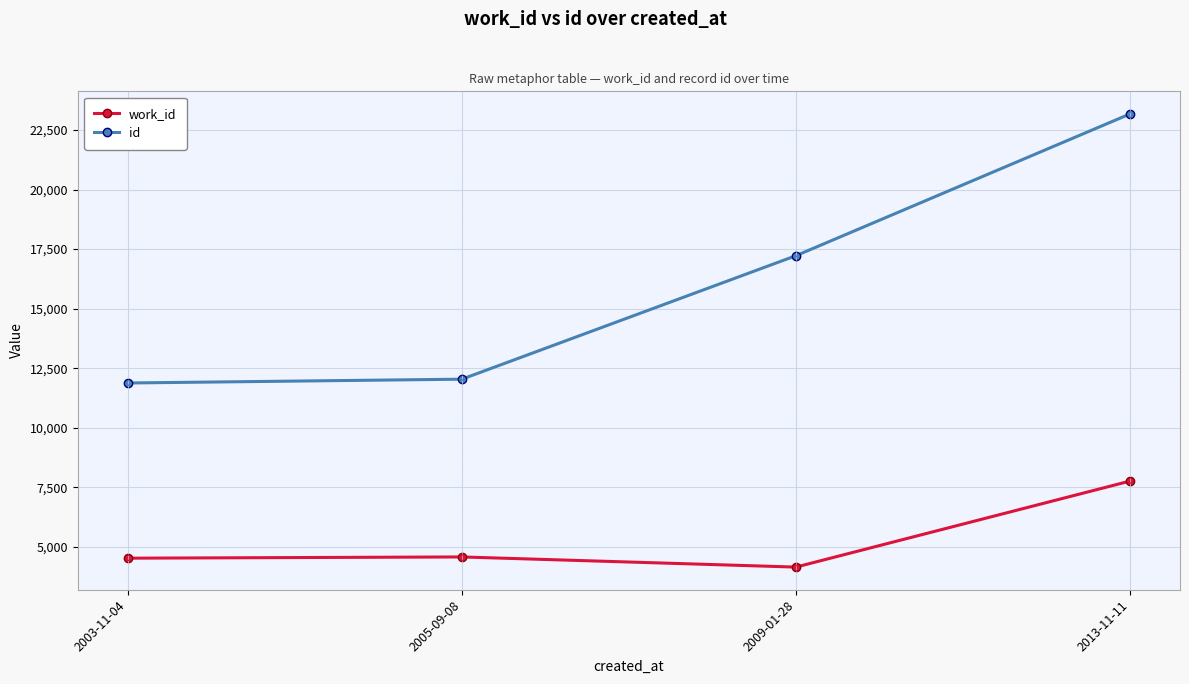

Does the chart display data point markers on the line(s)?

Yes